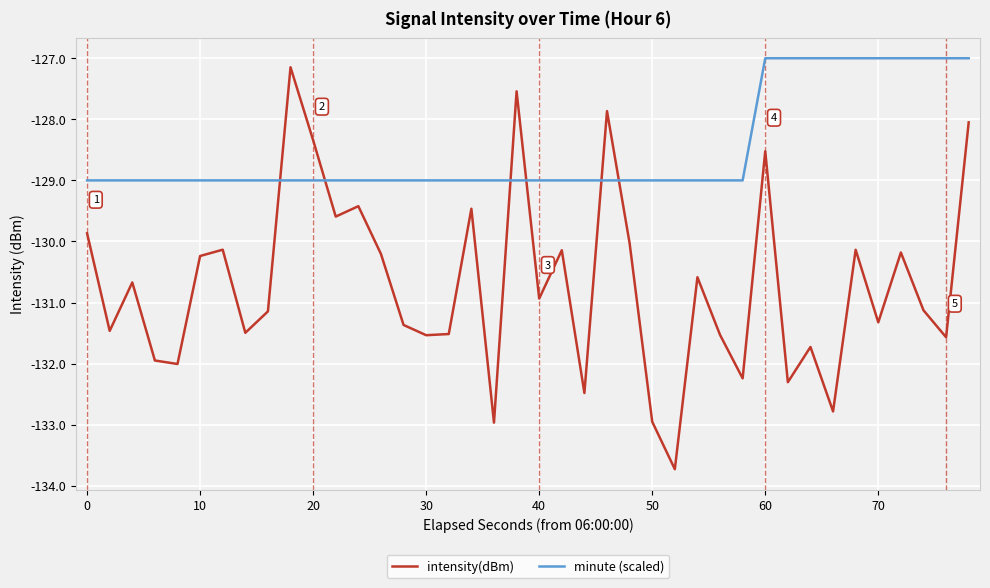

Which series ends up on top after the final intersection of minute (scaled) and intensity(dBm)?

minute (scaled)